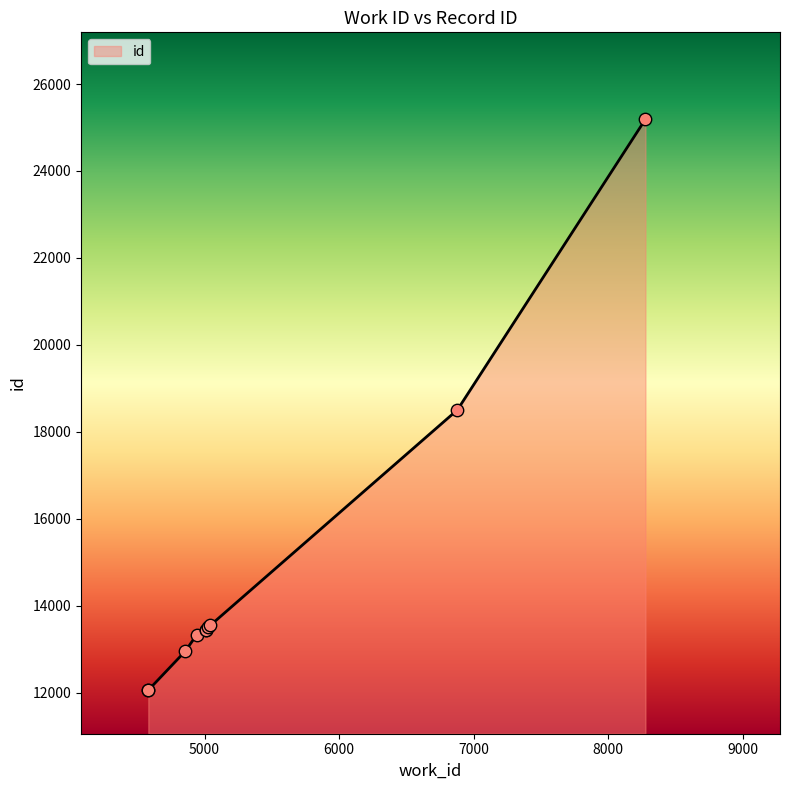

Between 5009 and 8276, which is larger?

8276